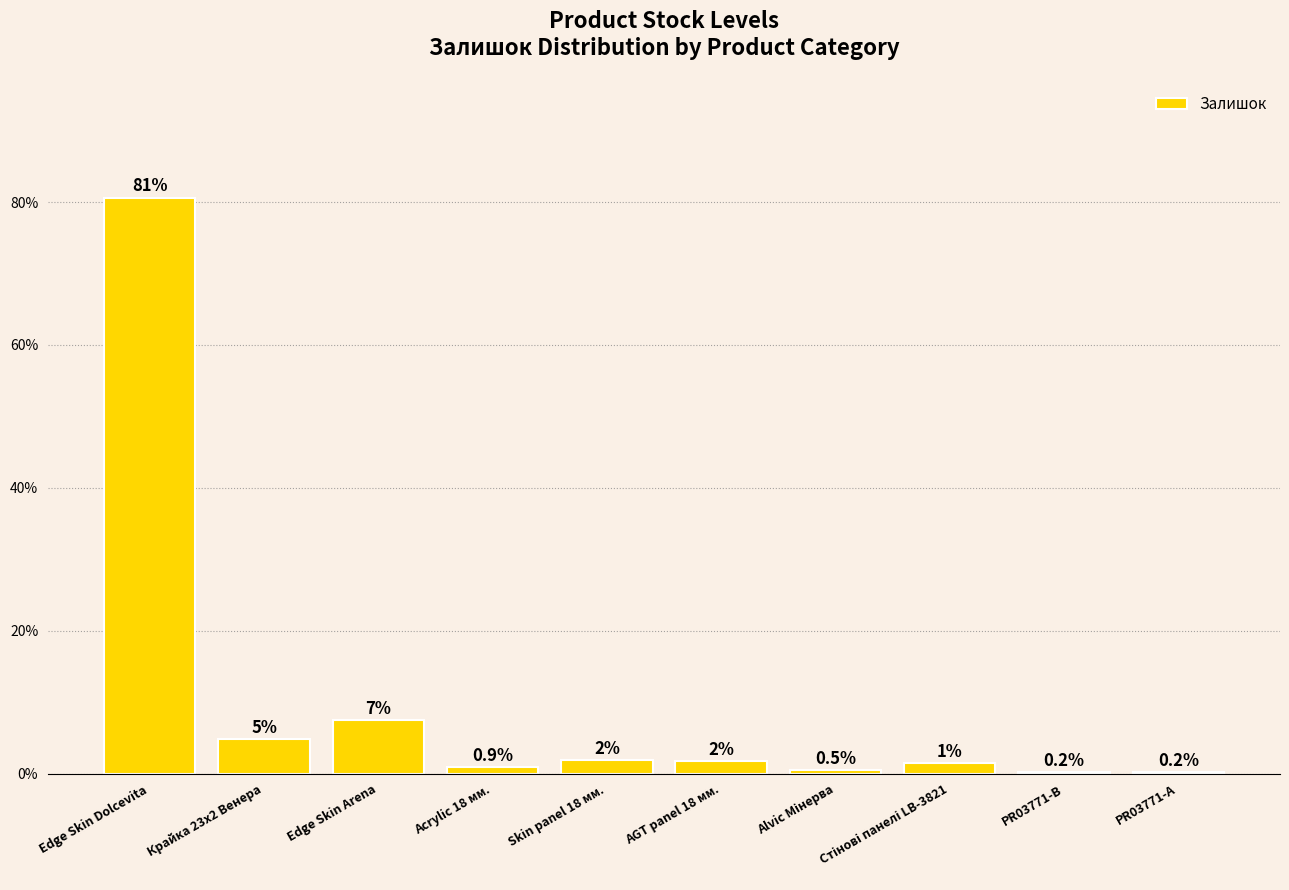

Which category has the highest value across all series?

Edge Skin Dolcevita